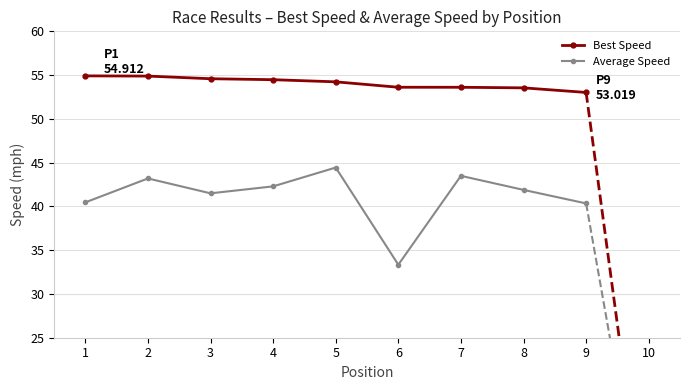

What is the total value across all series at 1?

95.4